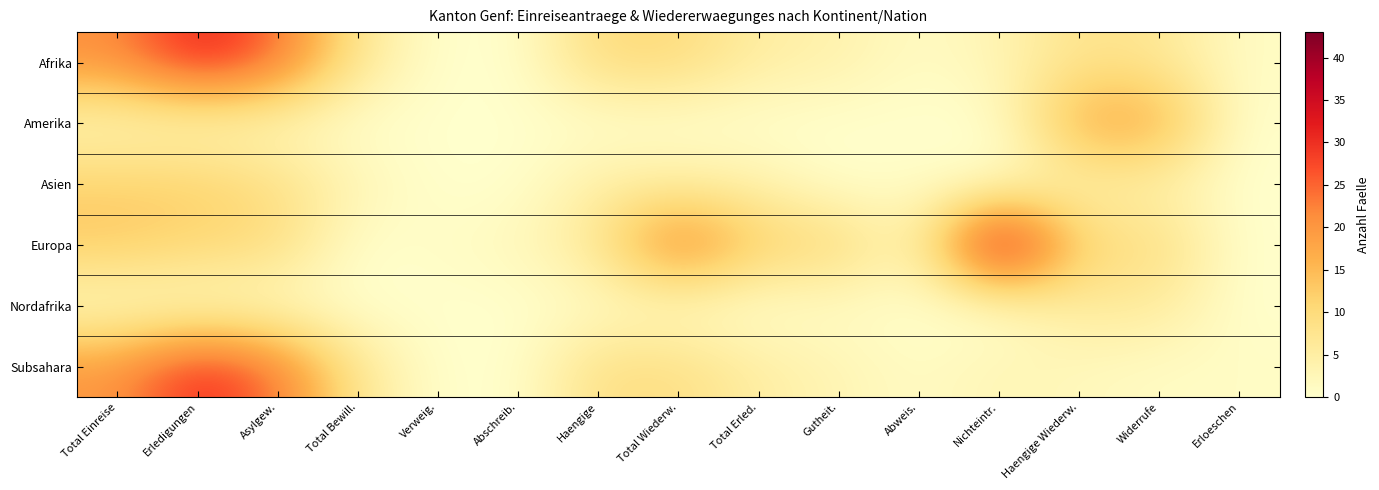

Is it true that Asien equals 7 at Abschreib.?

False